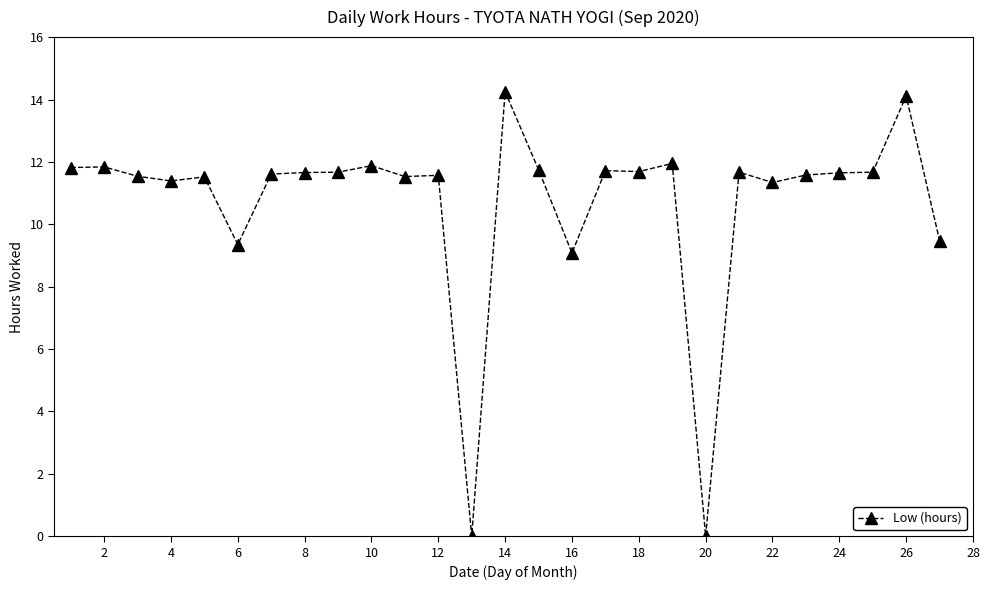

What is the value of the 11th point from the left?

11.5